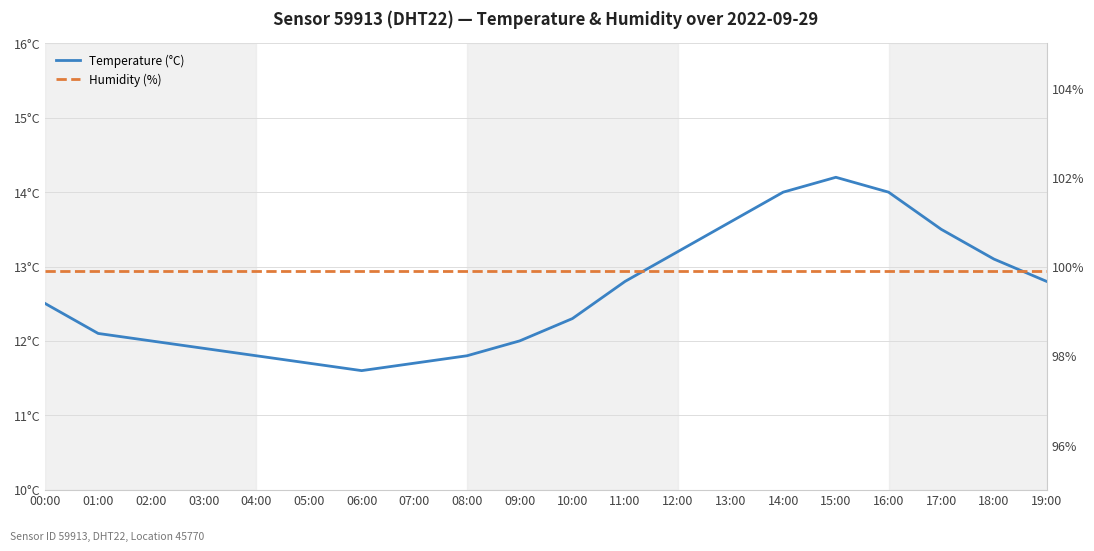

Which category has the highest value across all series?

00:00